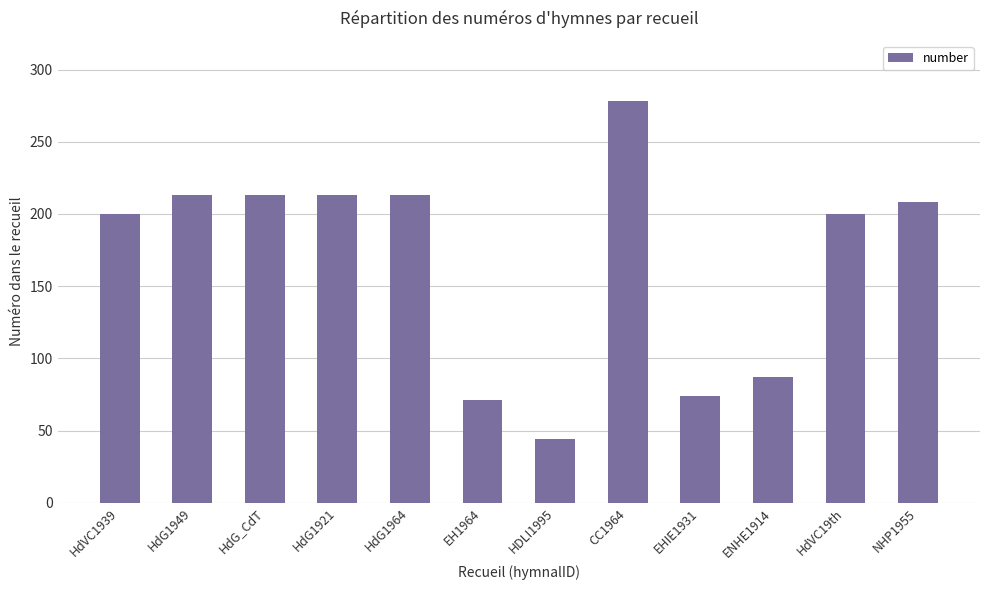

Which has a higher value, ENHE1914 or HdVC1939?

HdVC1939